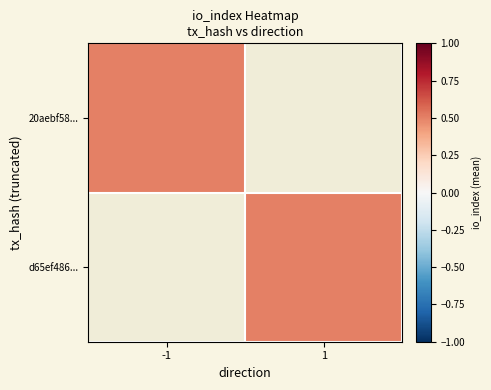

What is the sum of all 20aebf58... values?

1